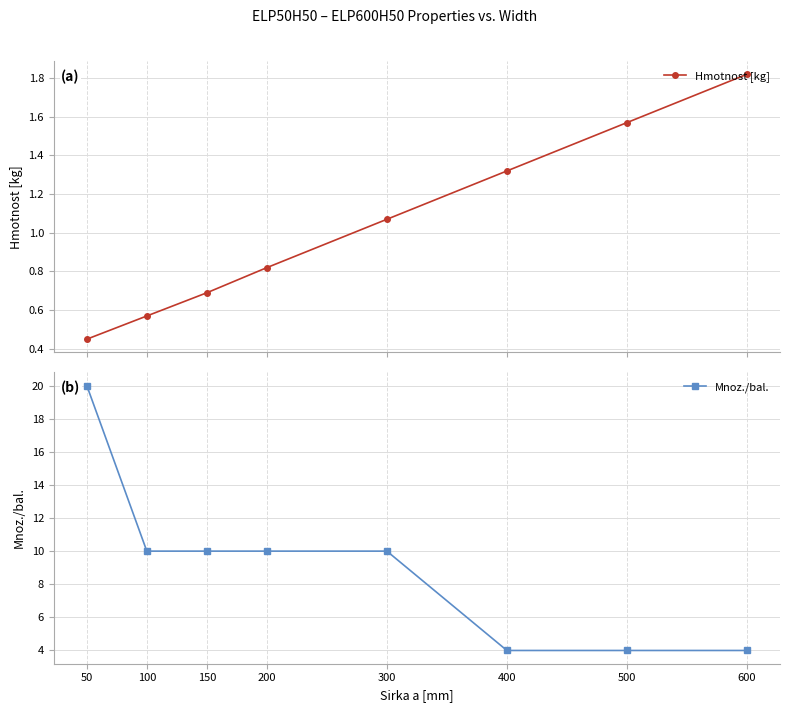

Reading left to right, transcribe all the data shown in this chart.

Hmotnost [kg]: 0.5	0.6	0.7	0.8	1.1	1.3	1.6	1.8
Mnoz./bal.: 20.0	10.0	10.0	10.0	10.0	4.0	4.0	4.0